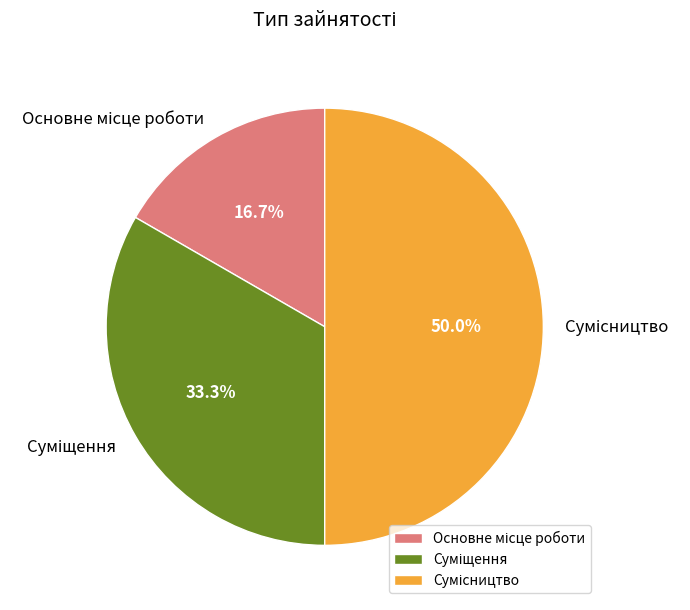

What is the total percentage of Основне місце роботи and Сумісництво?

66.7%